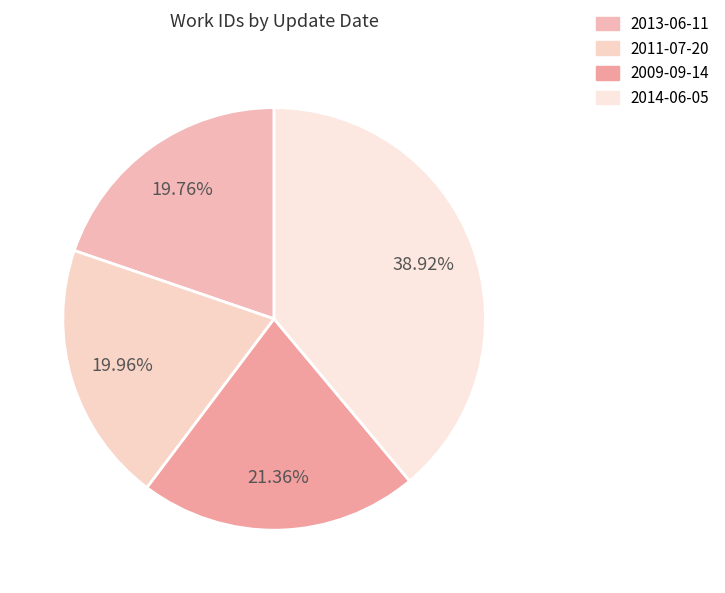

To the nearest percent, what is the combined percentage of 2011-07-20 and 2013-06-11?

40%